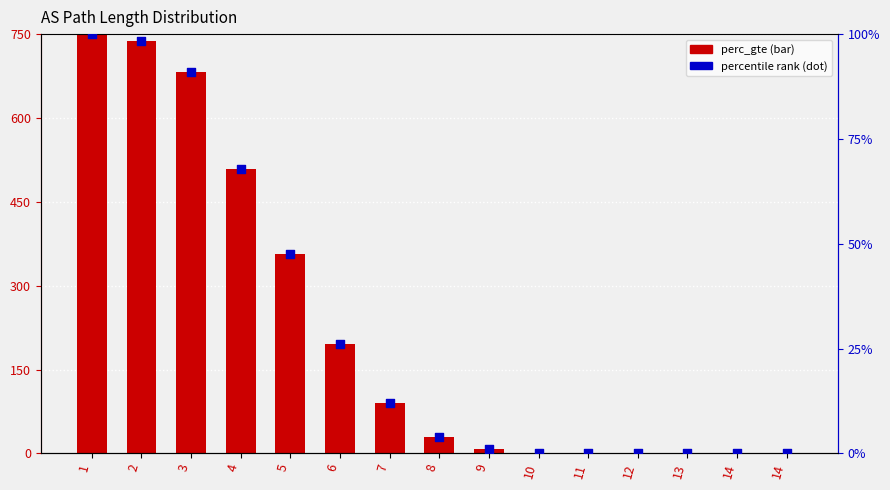

Which series reaches the maximum Y coordinate?

perc_gte (scaled)